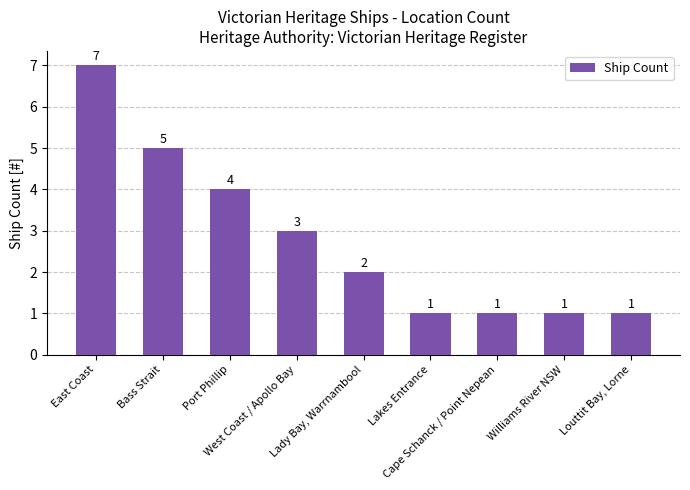

What is the value of the 8th bar from the left?

1